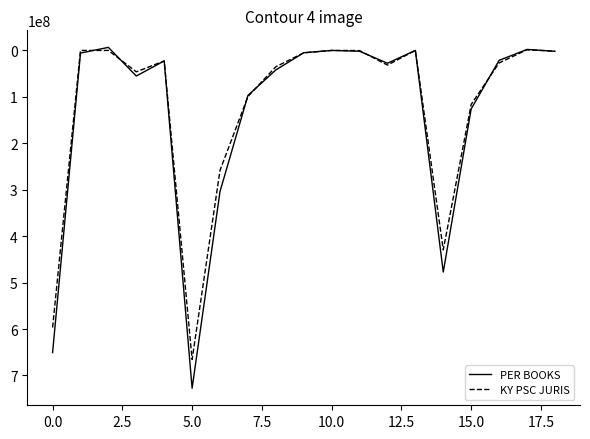

What is the maximum value for KY PSC JURIS?

665465505.3